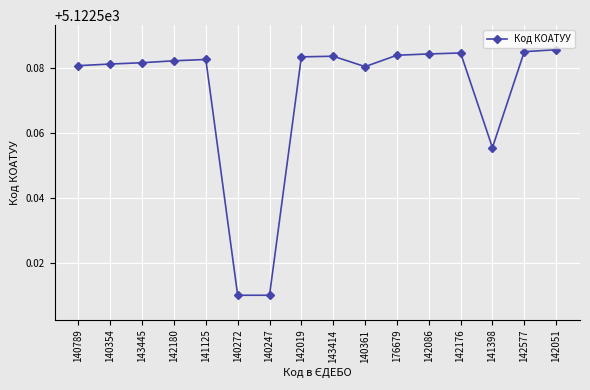

Count the values in the range 5122 to 5123.

16